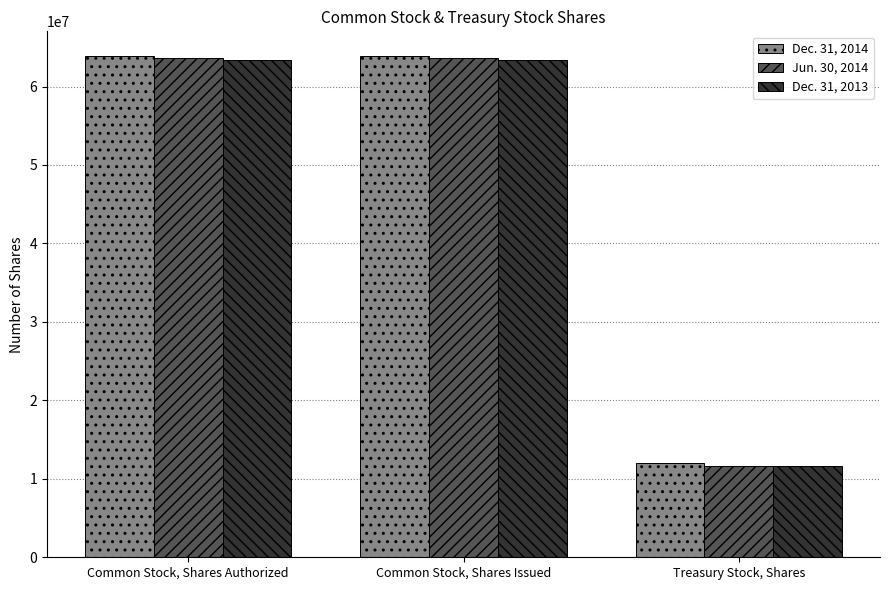

How many data points does each series have?

3